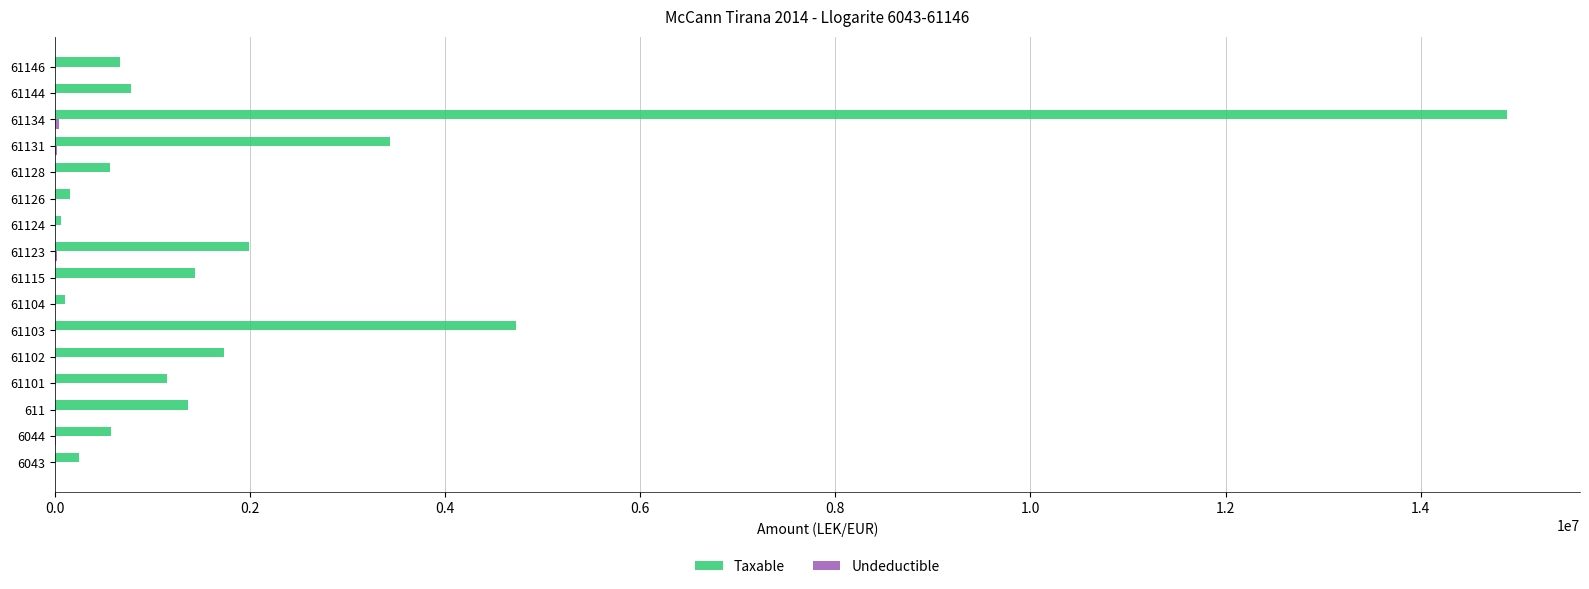

At which category is the sum across all series the highest?

61134